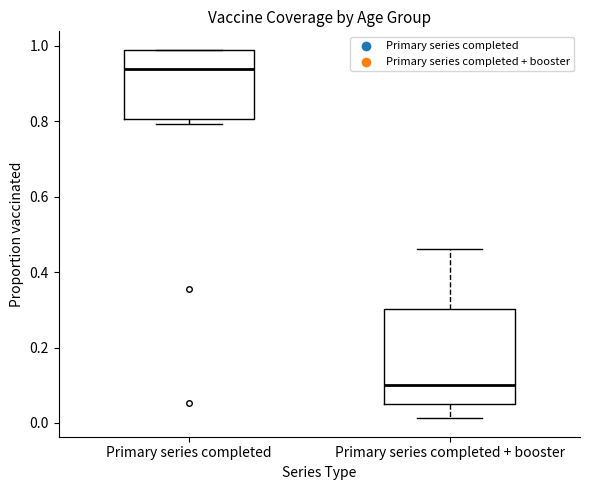

Where is the upper edge of the box for Primary series completed on the y-axis? The values are not printed on the chart, so give them approximately, as read against the axis.

1.00